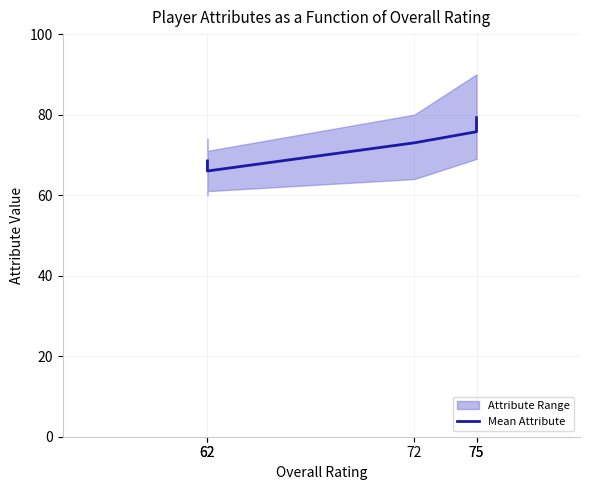

Which has a higher value, 75 or 62?

75